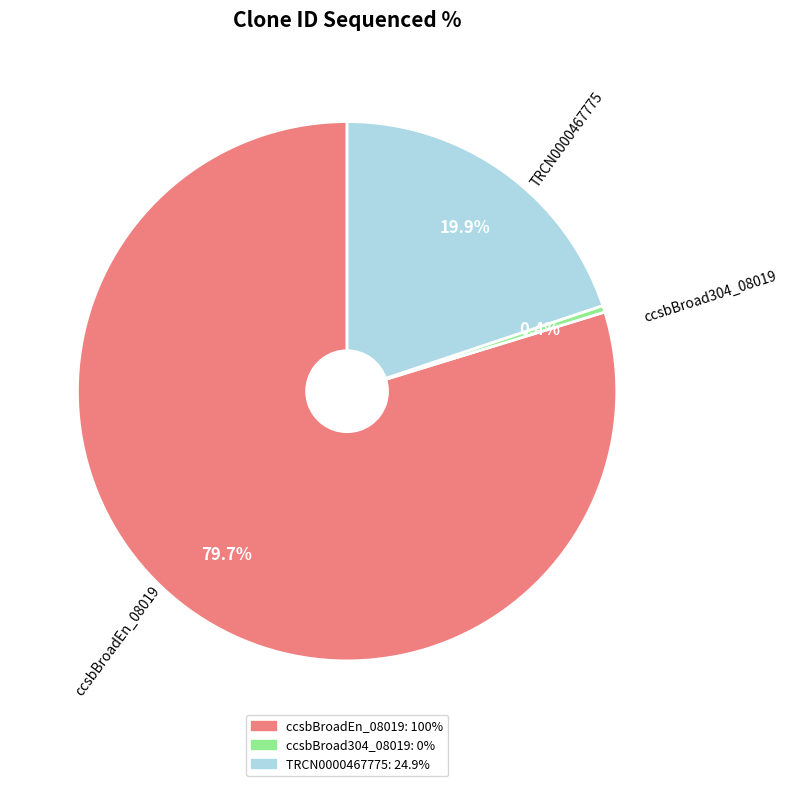

To the nearest percent, what is the combined percentage of ccsbBroadEn_08019 and ccsbBroad304_08019?

80%